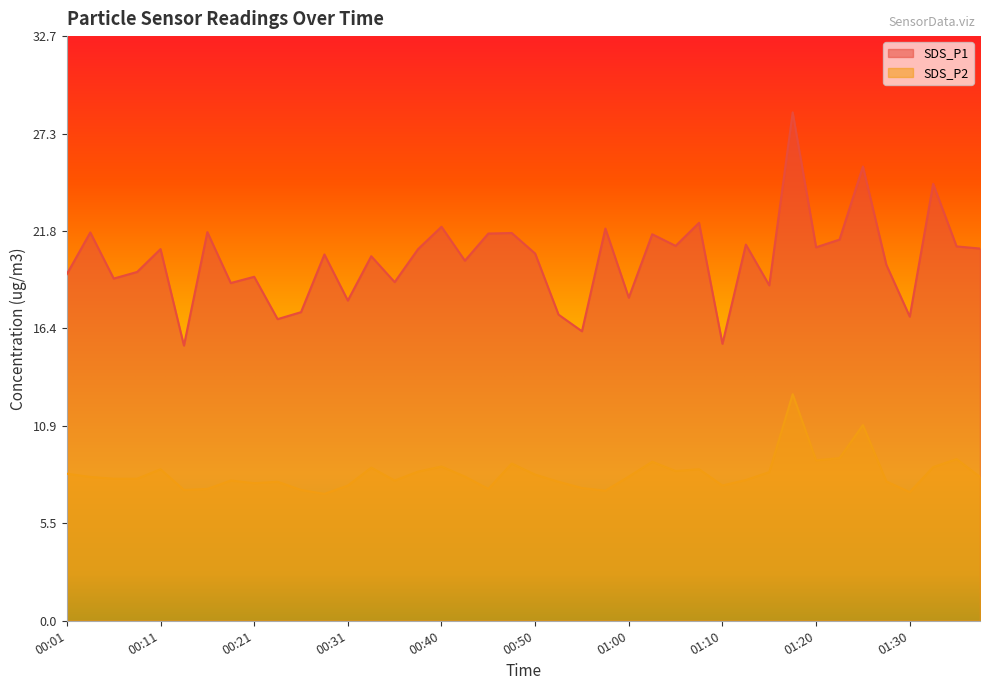

Rank the series by their average value, from highest to lowest.

SDS_P1, SDS_P2